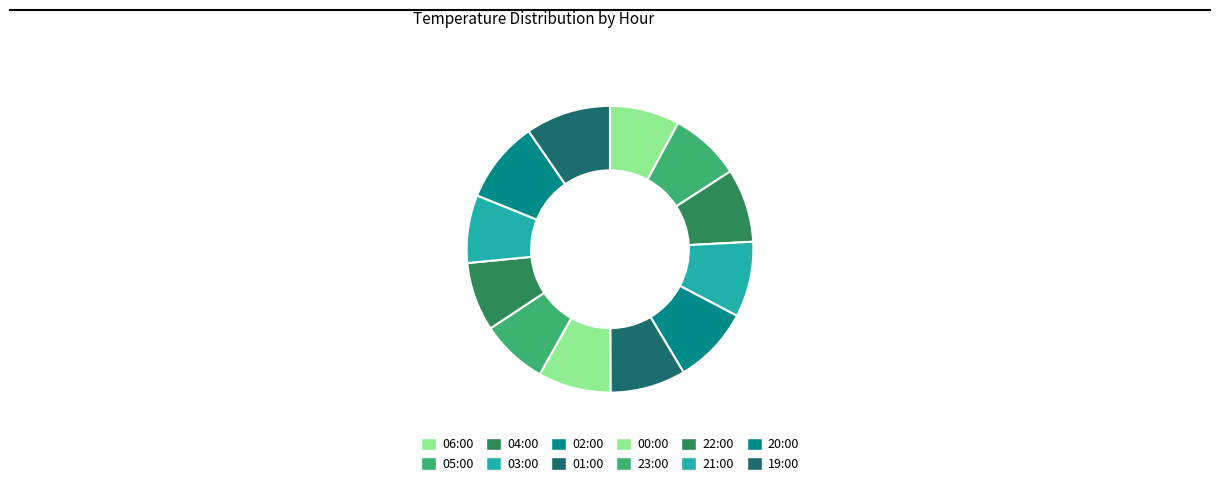

Count the number of slices in the pie.

12